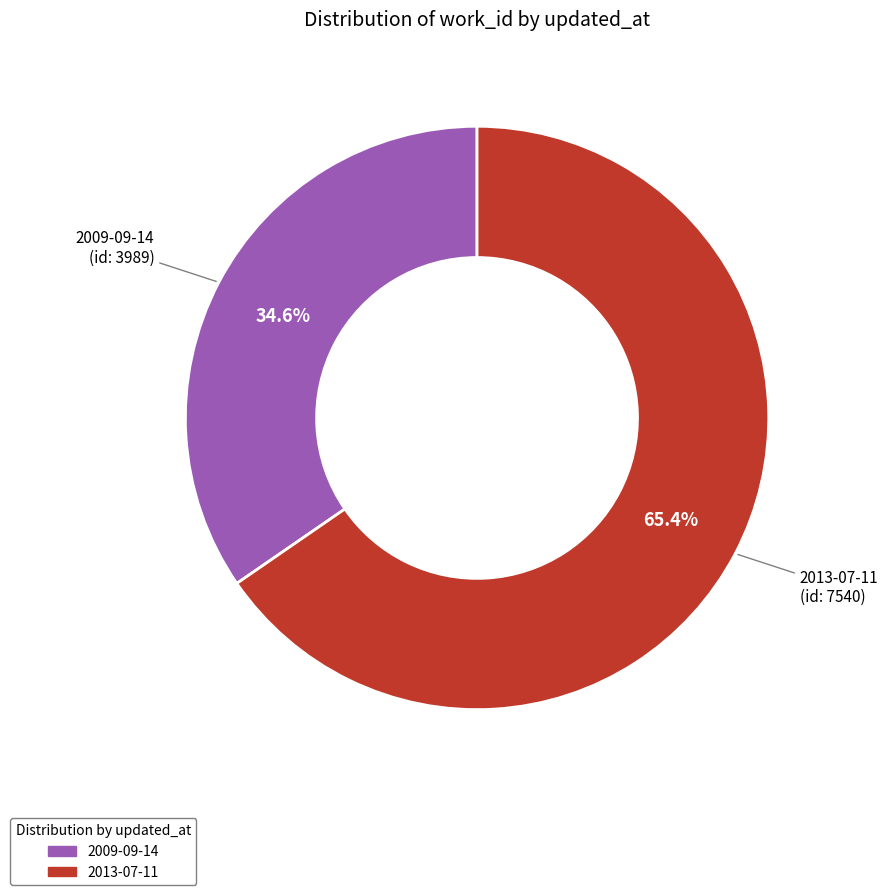

Which category has the biggest portion of the pie?

2013-07-11